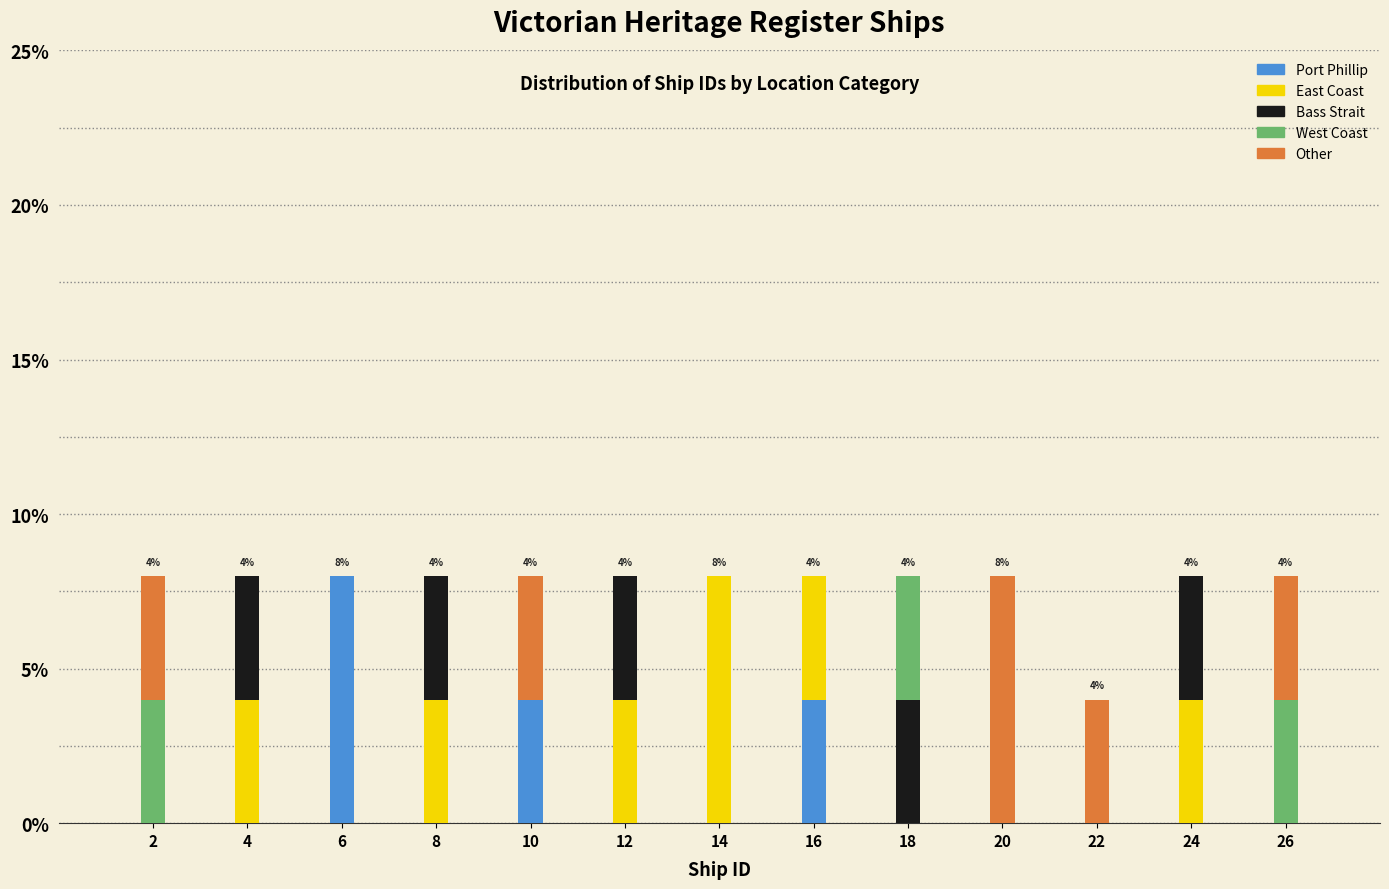

Is it true that Port Phillip equals -4 at 4?

False